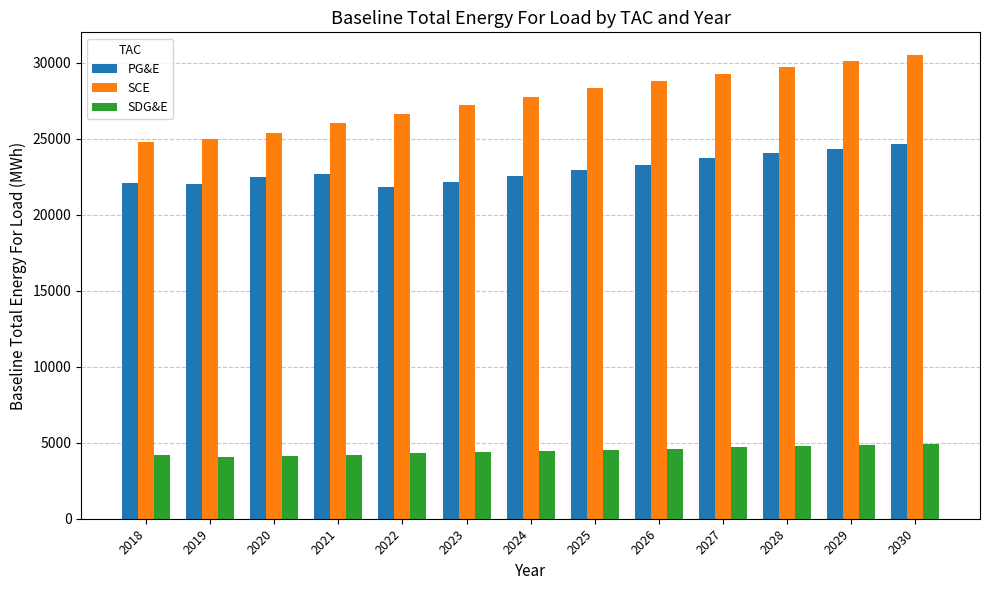

Rank the series by their maximum value, from lowest to highest.

SDG&E, PG&E, SCE